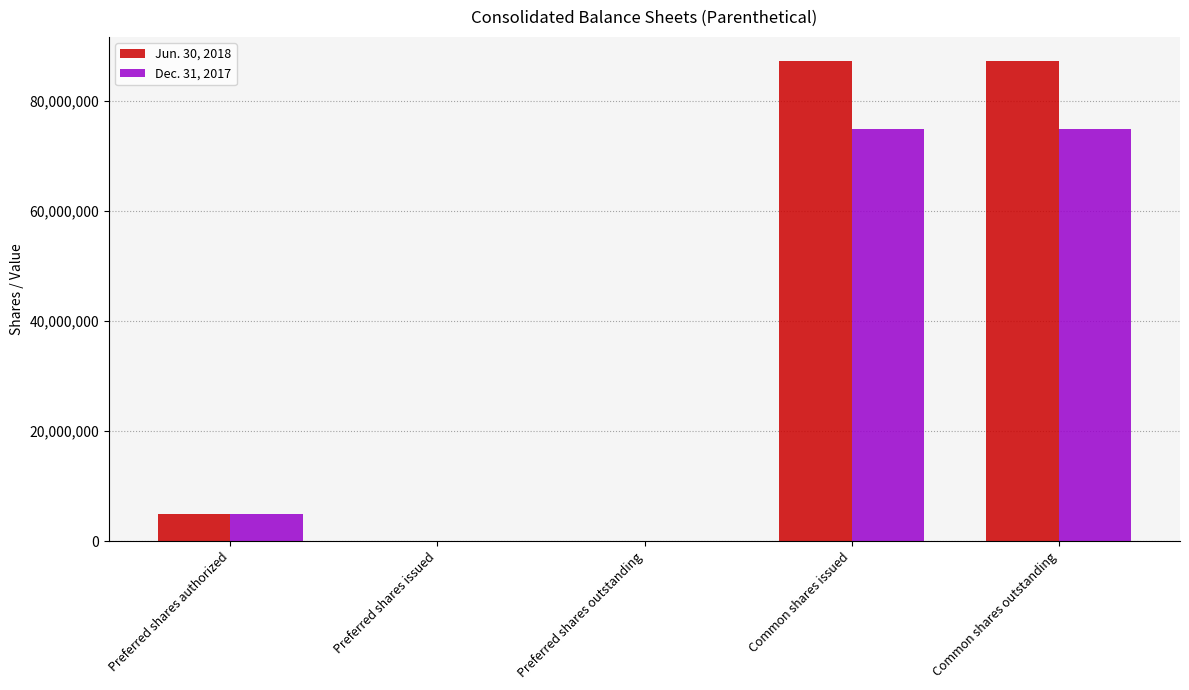

The Dec. 31, 2017 series shows 5000000 at Preferred shares authorized. True or false?

True